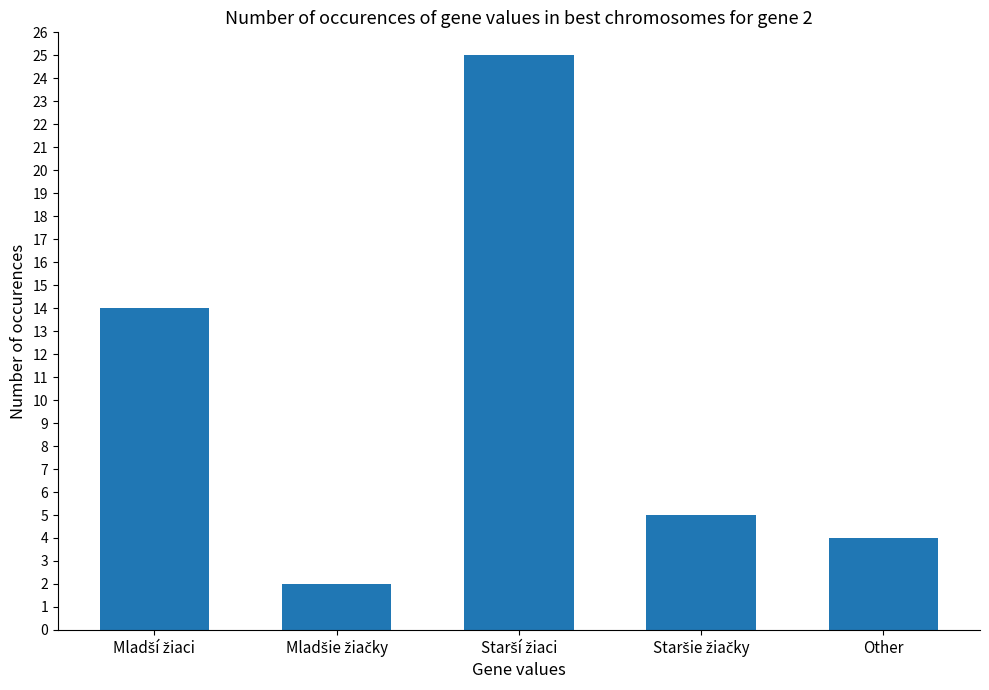

What is the sum of all values?

50